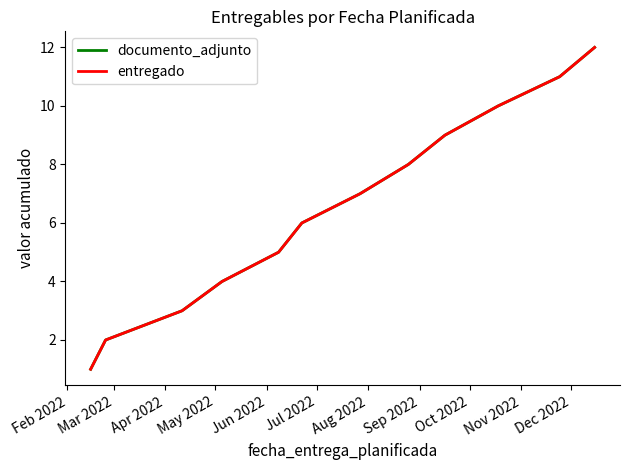

What is the maximum value for documento_adjunto?

12